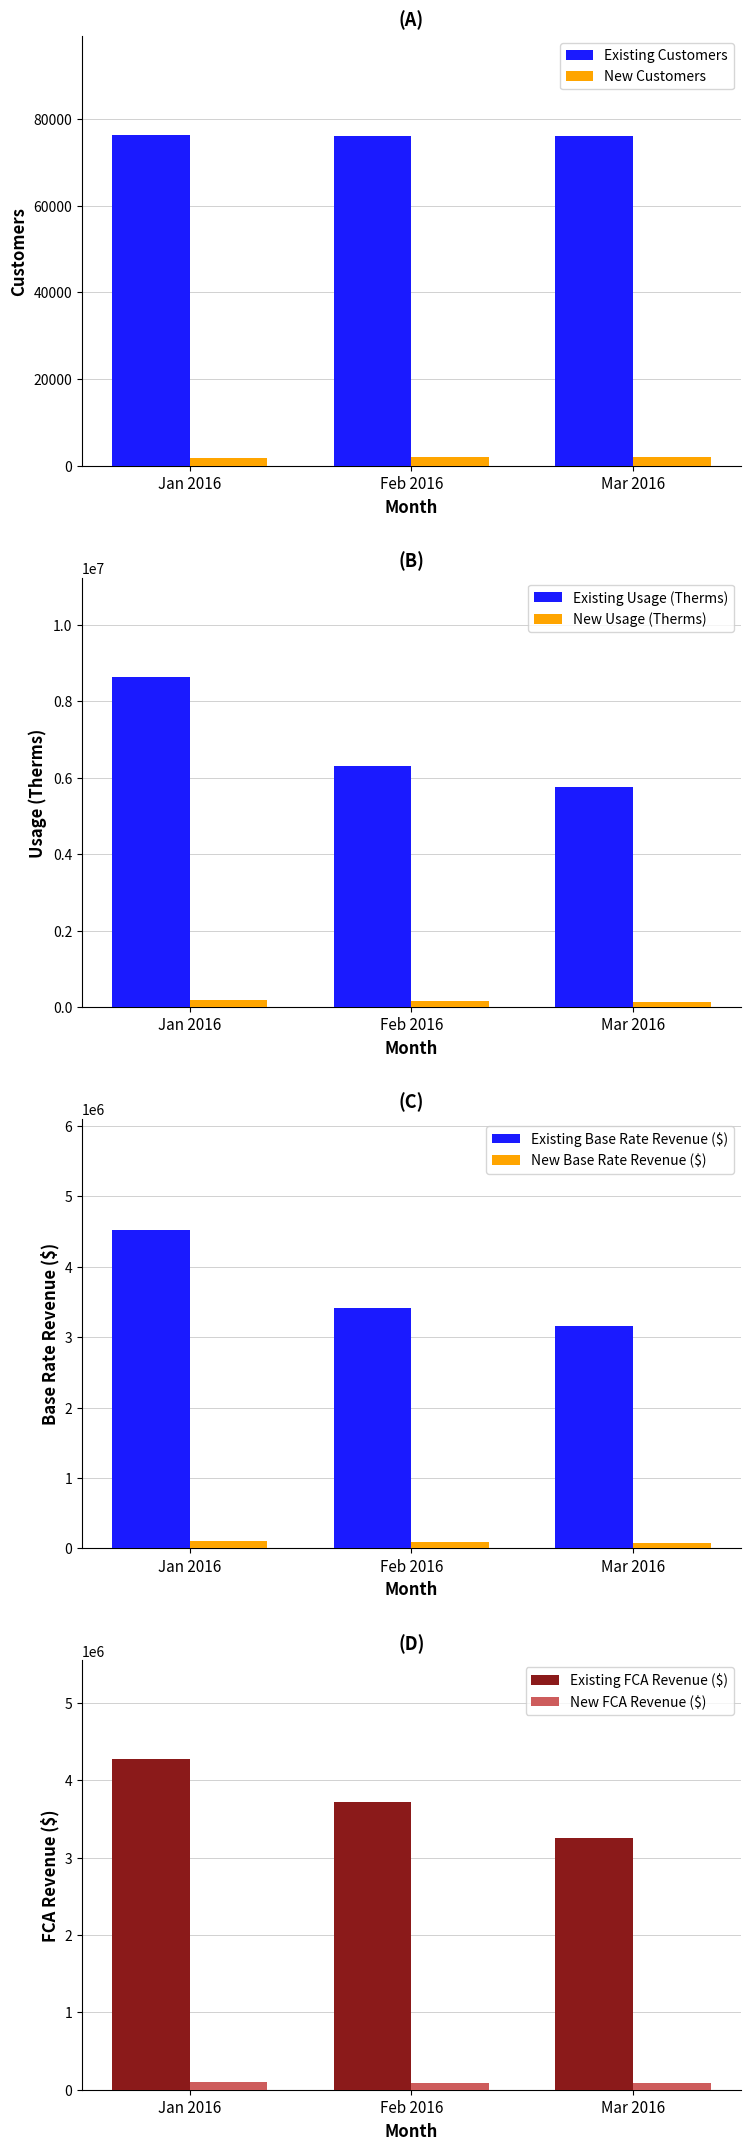

What is the sum of all New Customers values?

5924